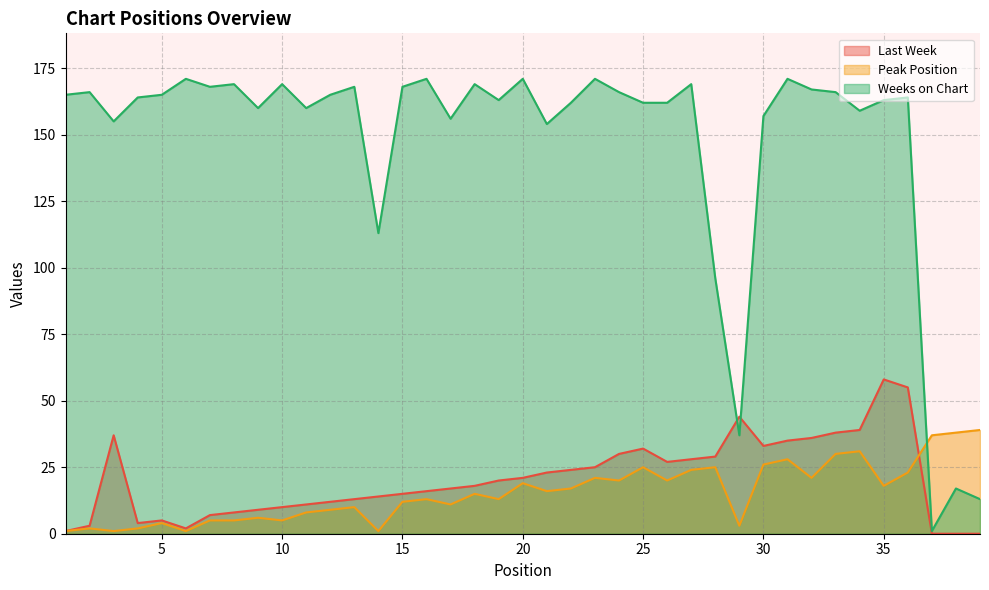

Which series has the largest total across all categories?

Weeks on Chart